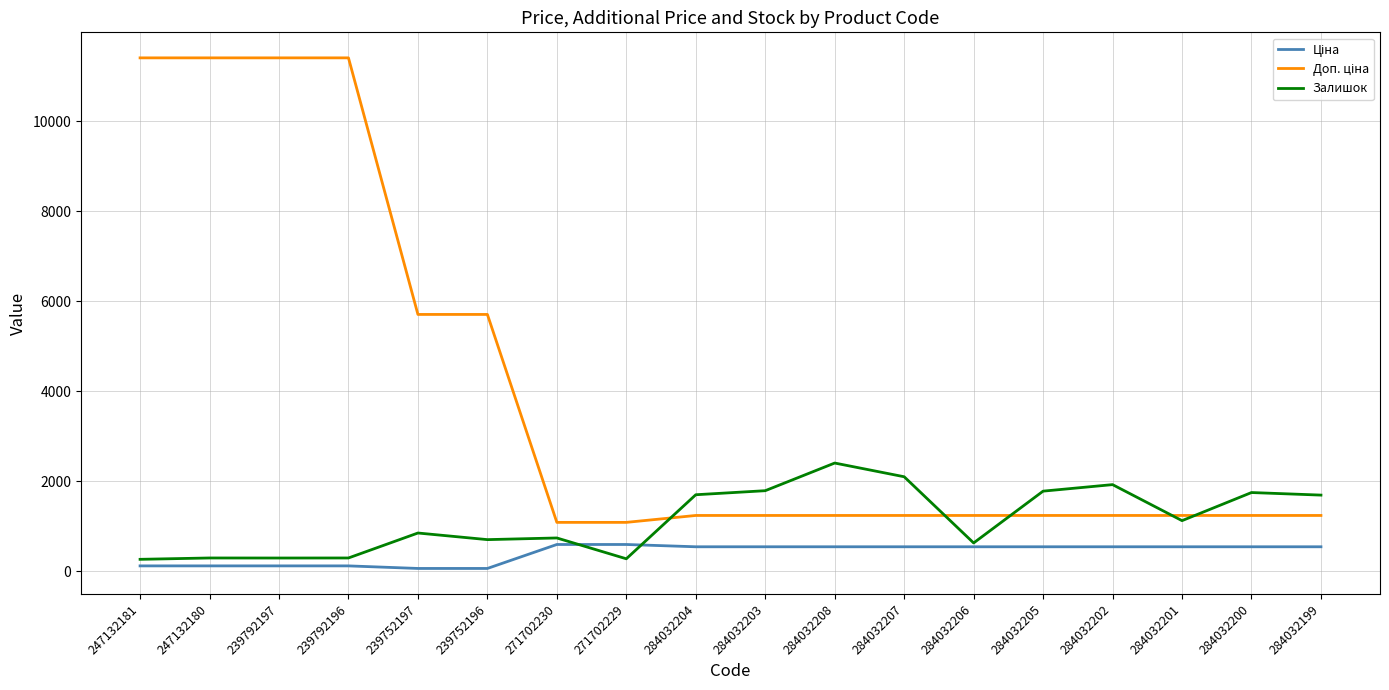

Does the chart have visible grid lines?

Yes